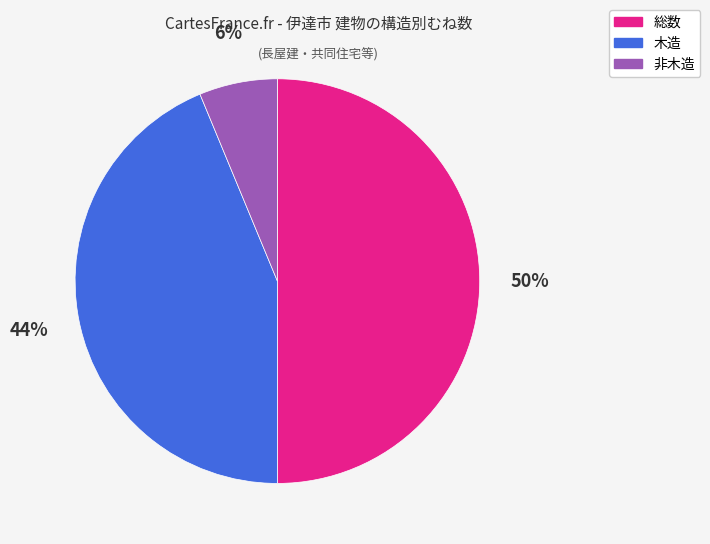

Which slice is the smallest?

非木造